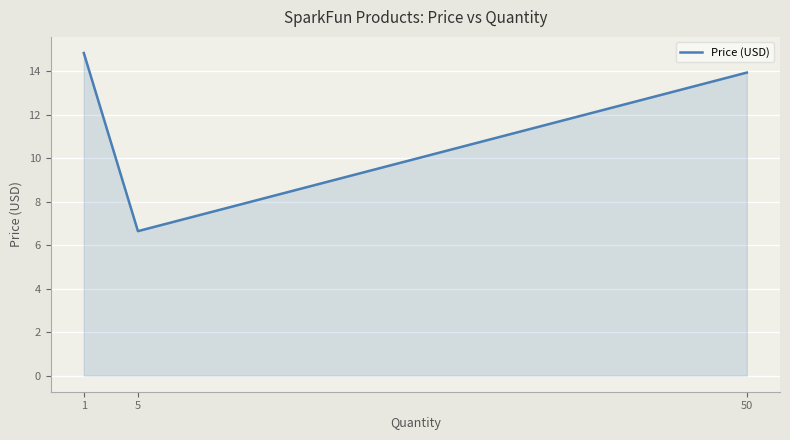

Rank the categories by value from highest to lowest.

1, 50, 5